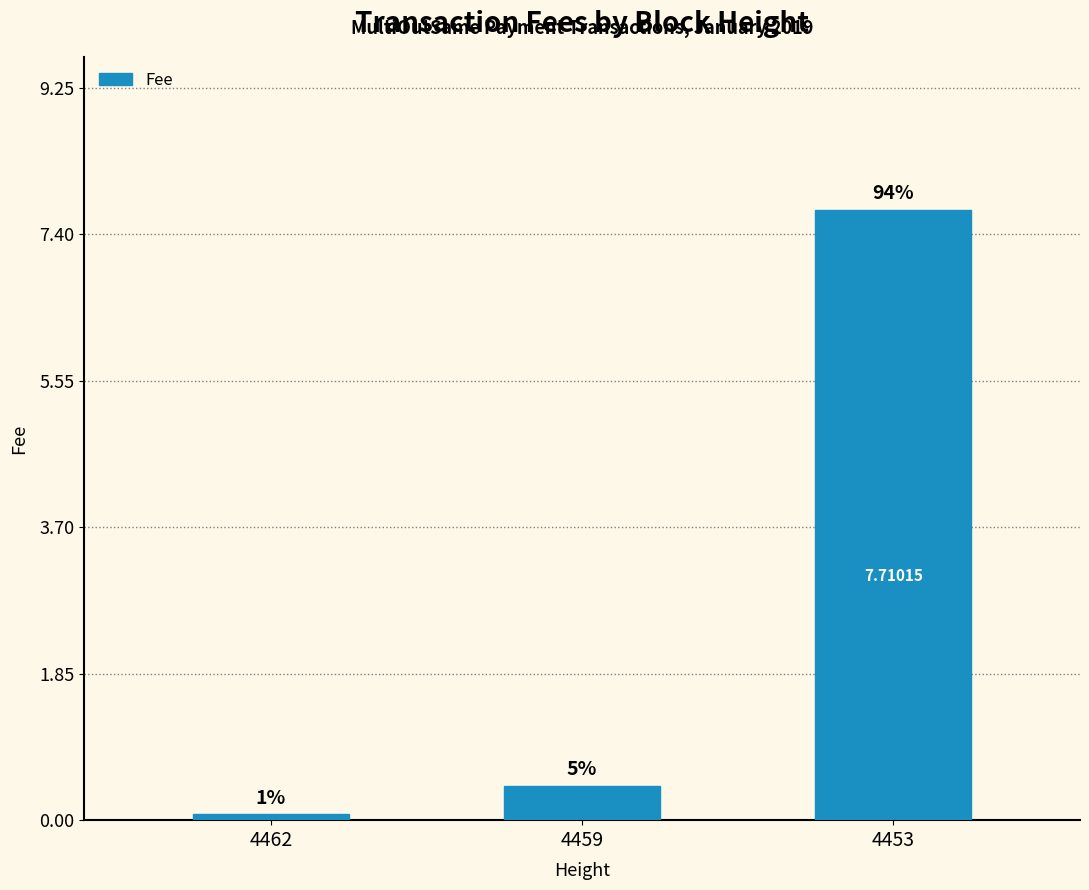

What is the smallest value displayed?

0.1